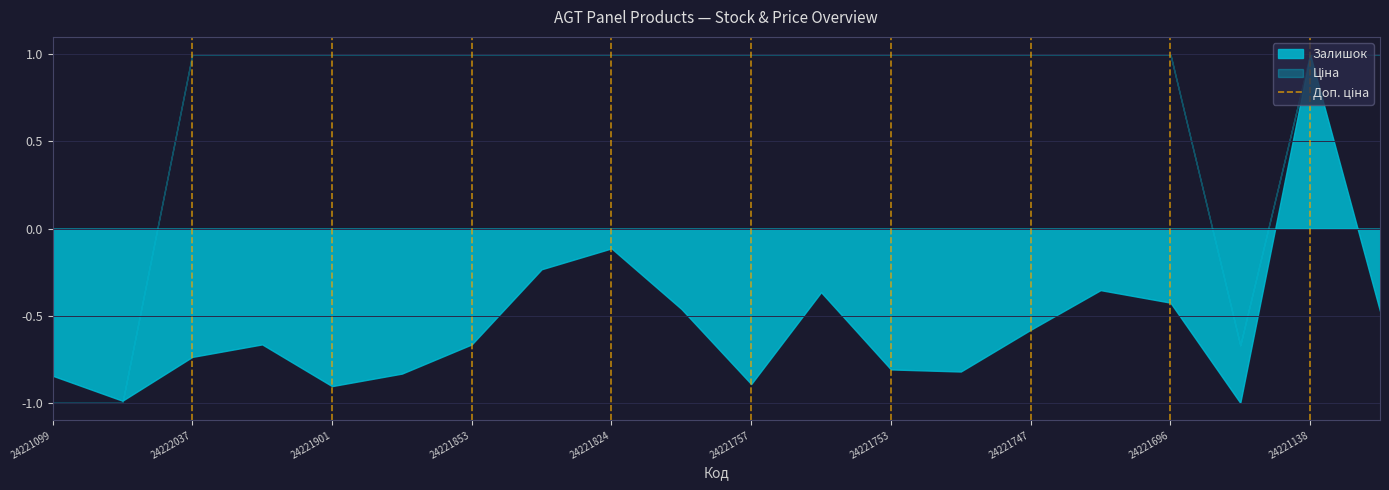

How many values are between 0 and 1?

2